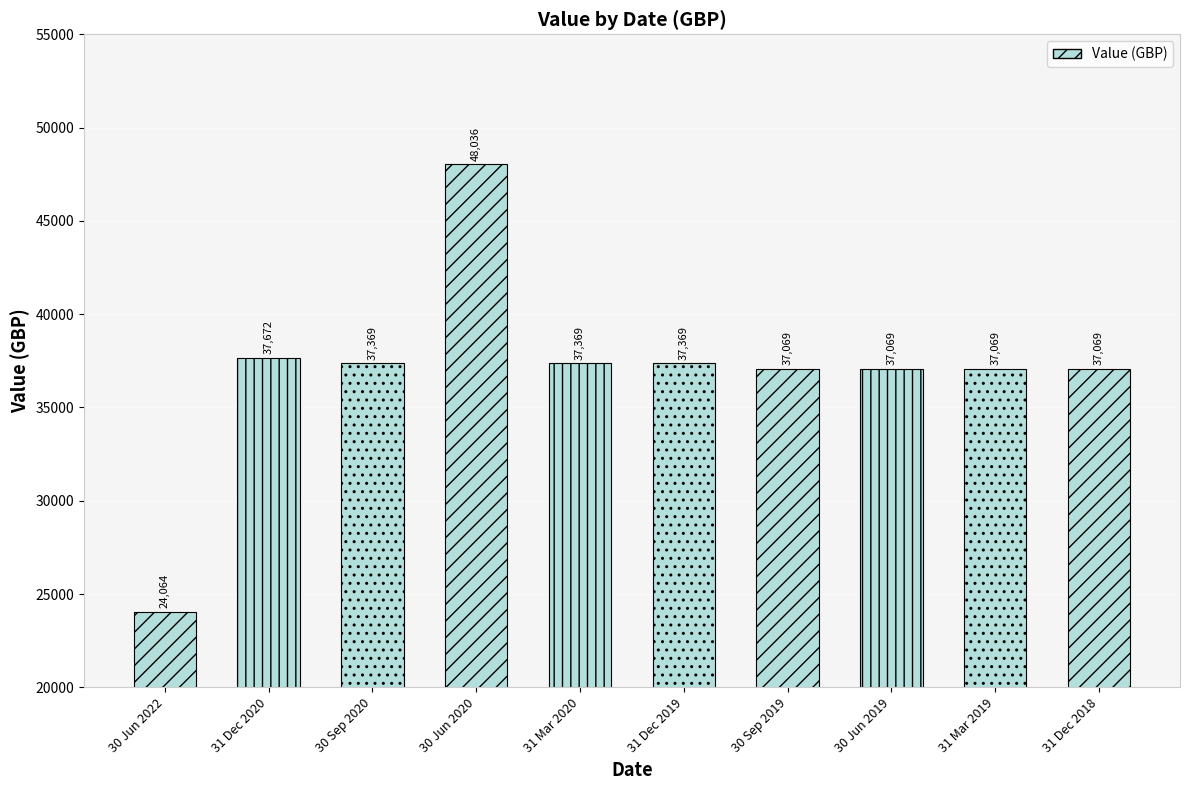

What is the change in value from 31 Dec 2019 to 30 Sep 2019?

-300.2